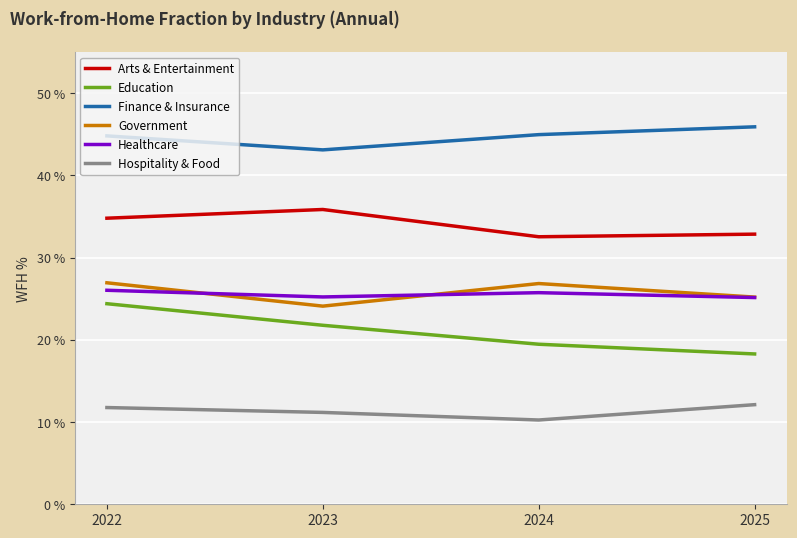

At how many categories does at least one series exceed 25?

4